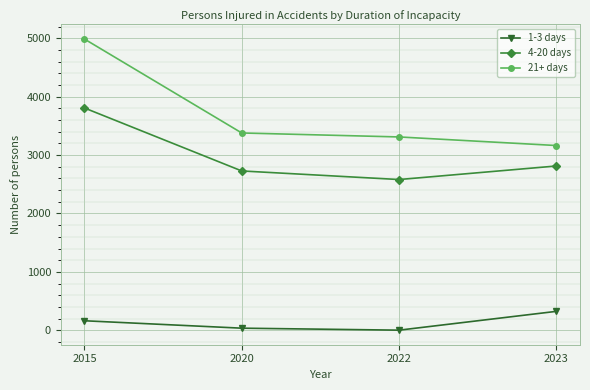

At which category does the chart reach its peak across all series?

2015